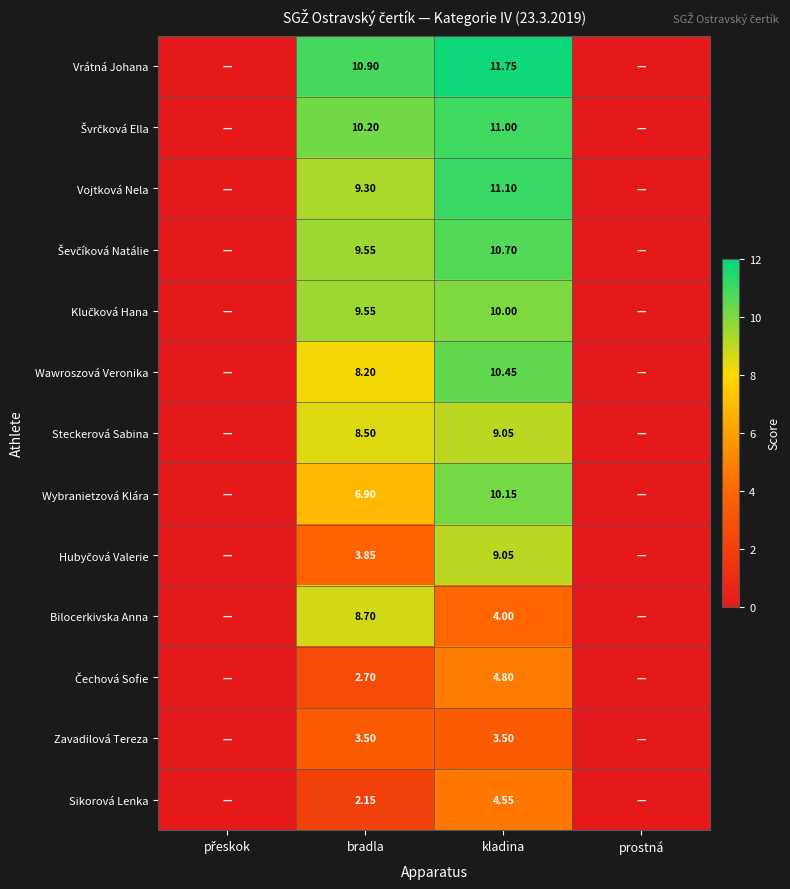

Is it true that Zavadilová Tereza equals 0.0 at přeskok?

True